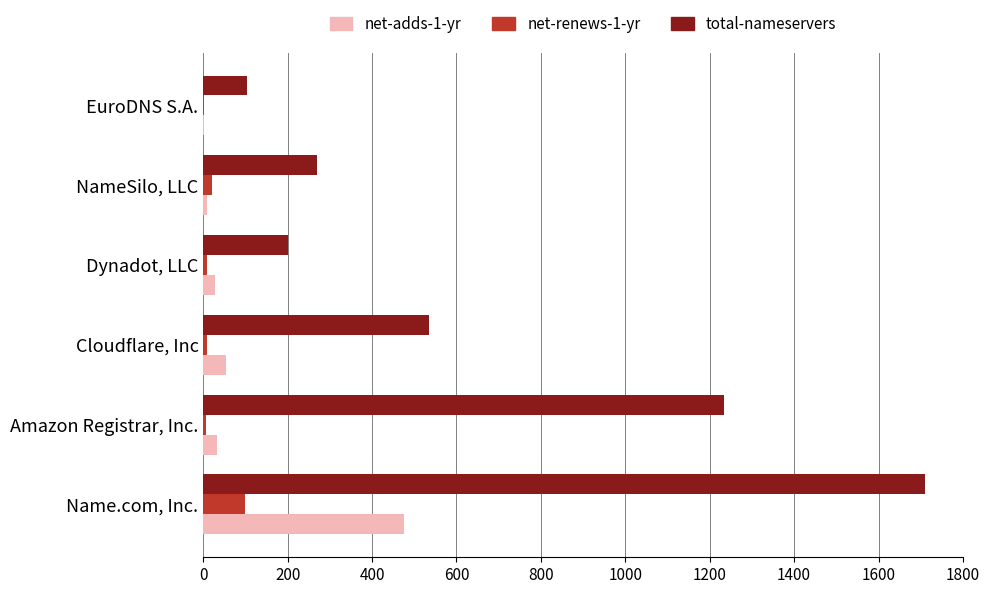

What is the greatest value displayed?

1709